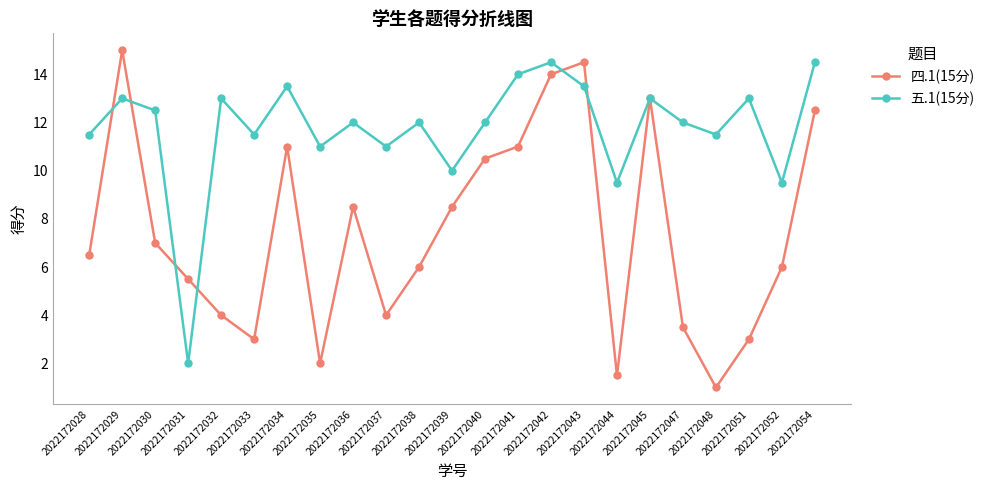

What is the value of the 四.1(15分) point at the 3rd from the left?

7.0